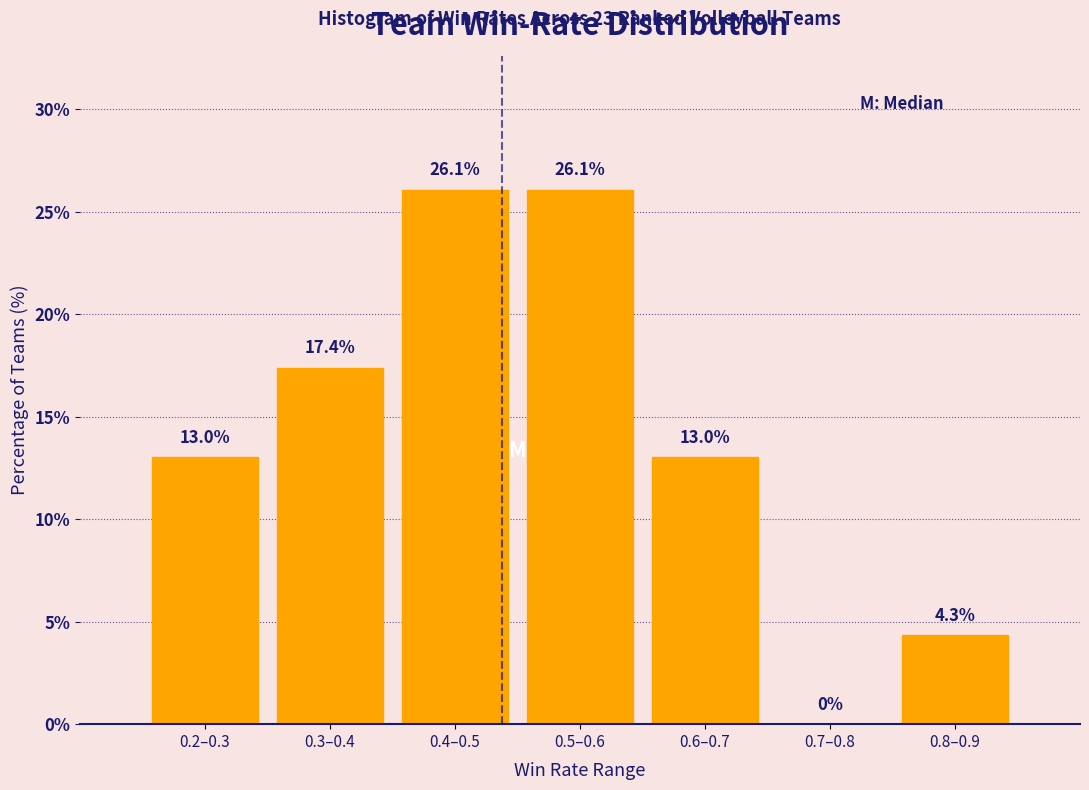

Reading left to right, list all the values displayed in this chart.

0.2–0.3=13.0	0.3–0.4=17.4	0.4–0.5=26.1	0.5–0.6=26.1	0.6–0.7=13.0	0.7–0.8=0.0	0.8–0.9=4.3